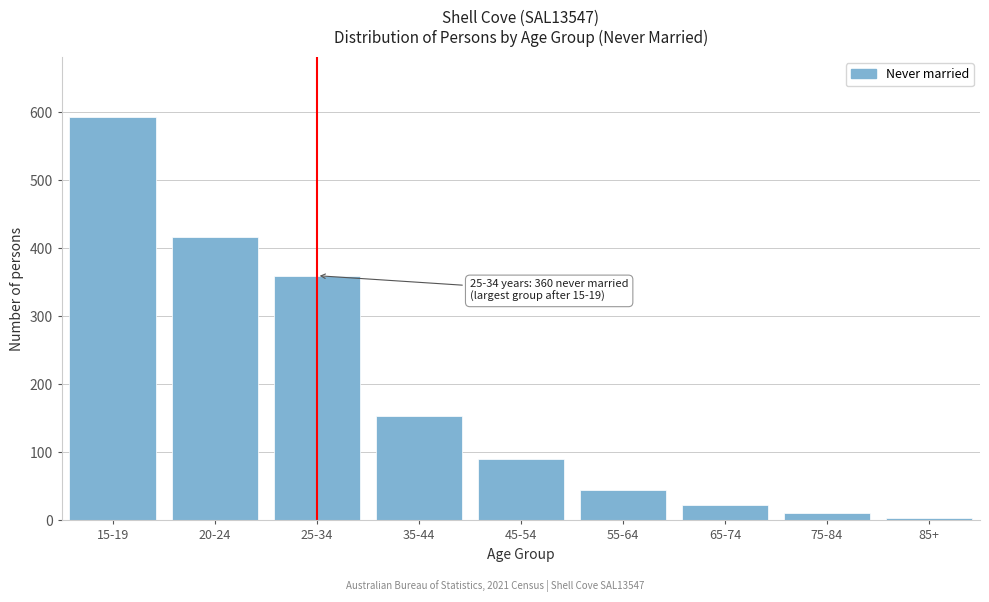

Reading left to right, list all the values displayed in this chart.

593	417	360	153	91	45	23	11	3